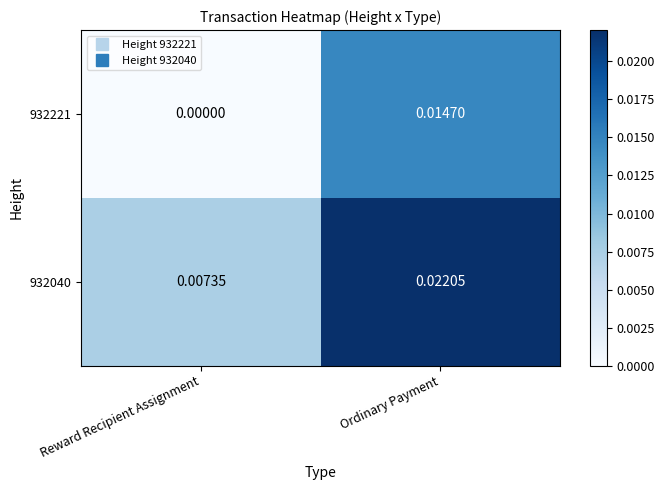

List the series in order of their overall mean, lowest first.

932221, 932040